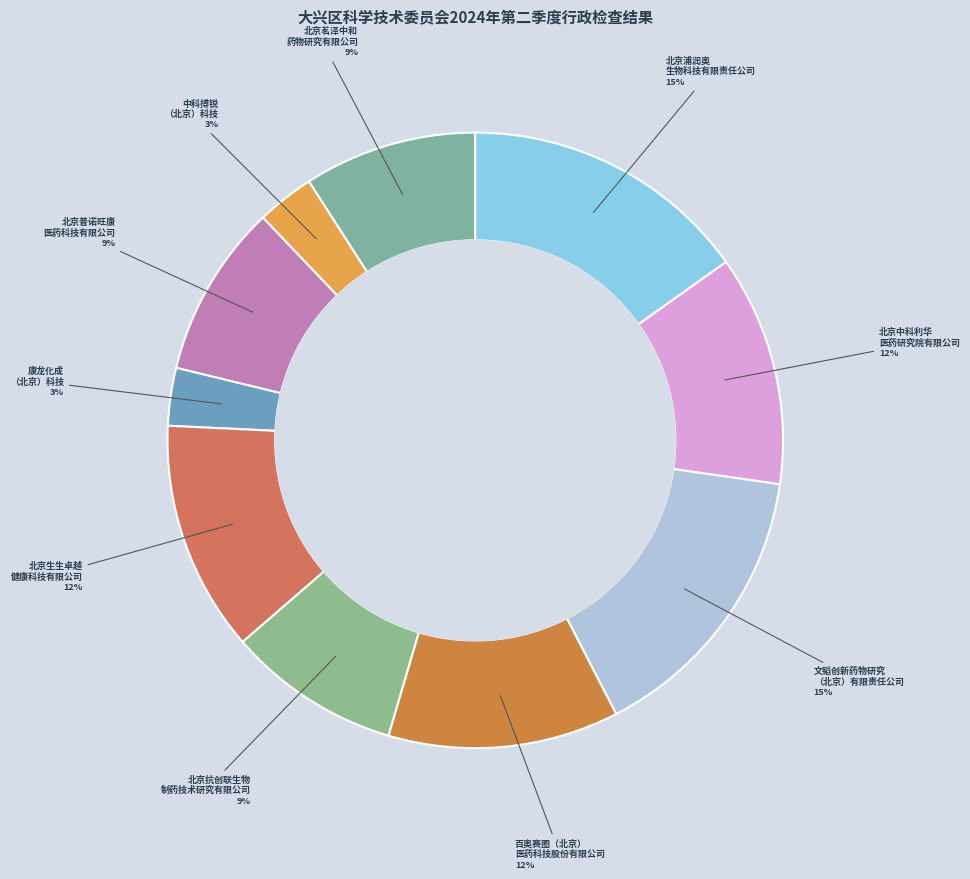

How many slices are in this pie chart?

10